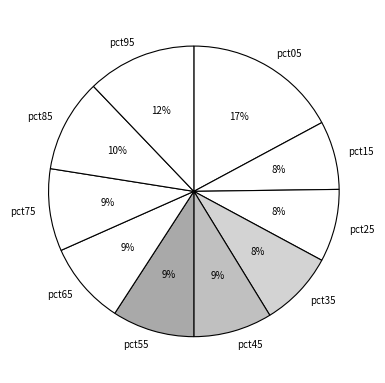

The pct95 slice represents 12% of the pie. True or false?

True